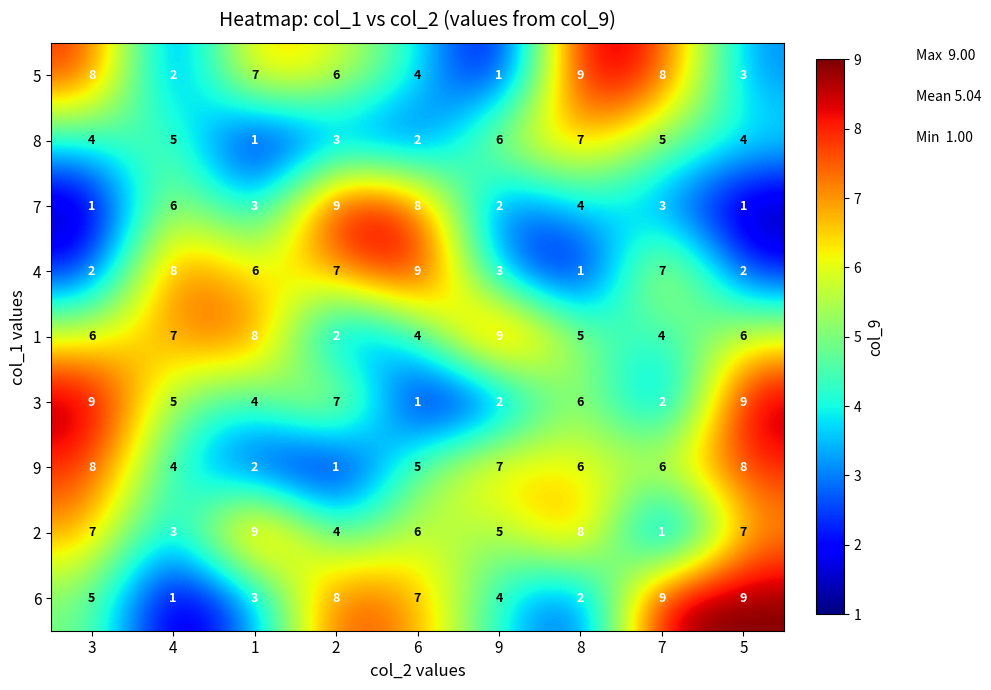

What is the difference between the highest and lowest values at 1?

8